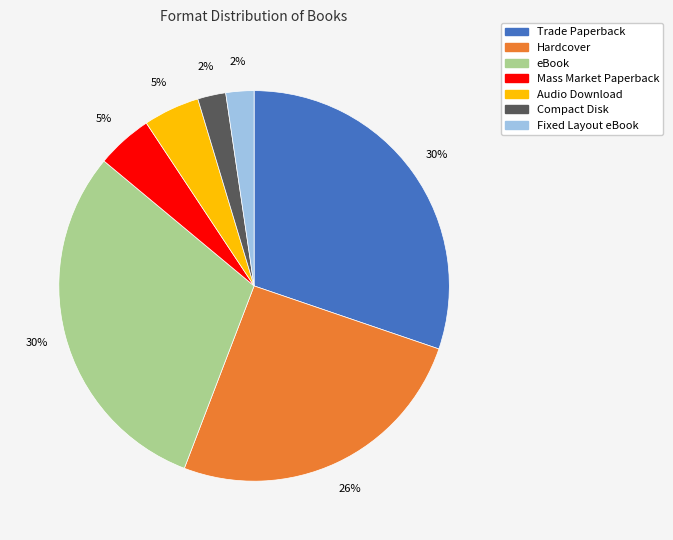

To the nearest percent, what is the difference between the Trade Paperback and Compact Disk slice percentages?

28%